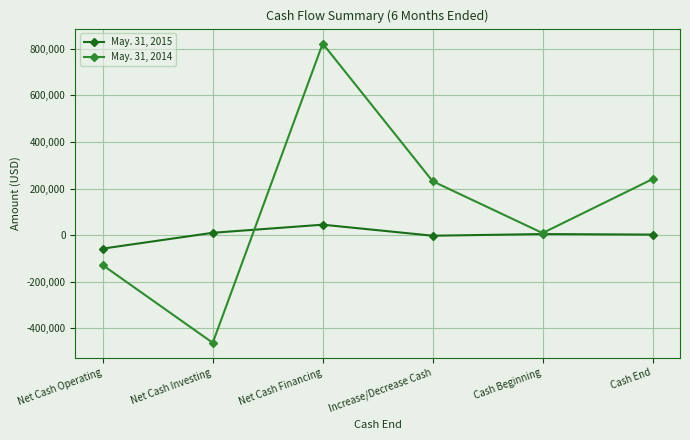

At which category does May. 31, 2014 reach its first local valley?

Net Cash Investing